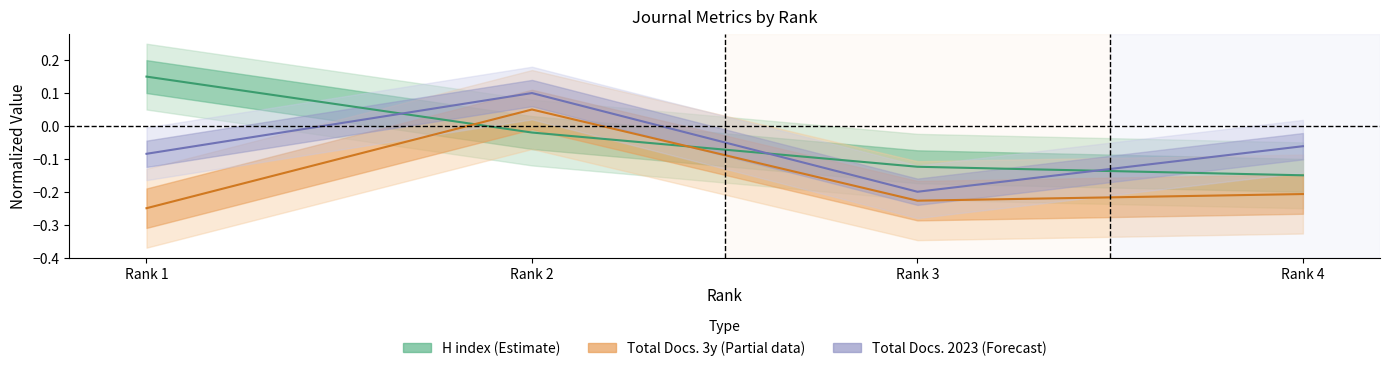

How many intersections are there between Total Docs. (3years) and H index?

2